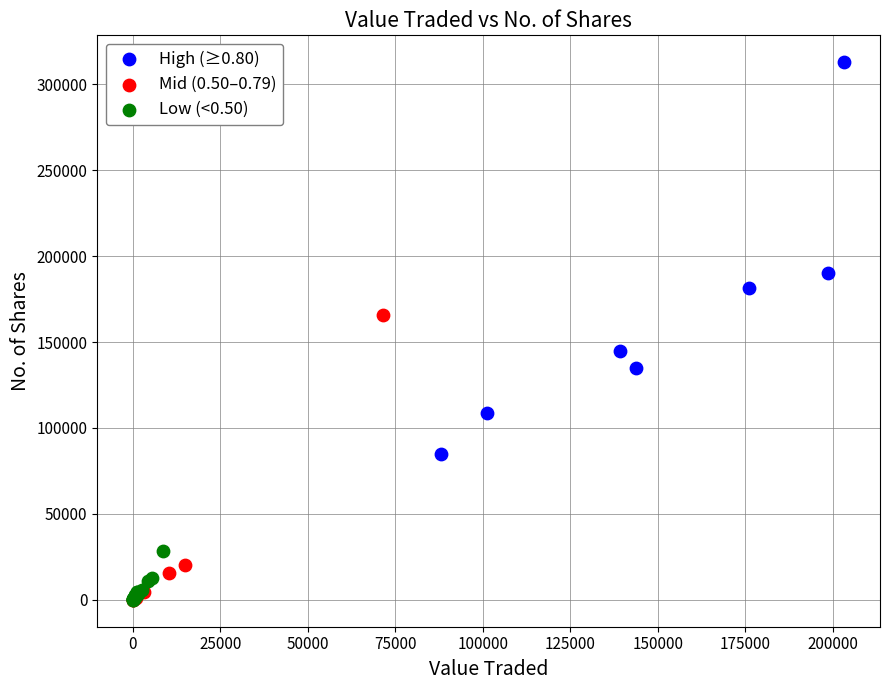

Which series has the largest Y range (max minus min)?

High (≥0.80)